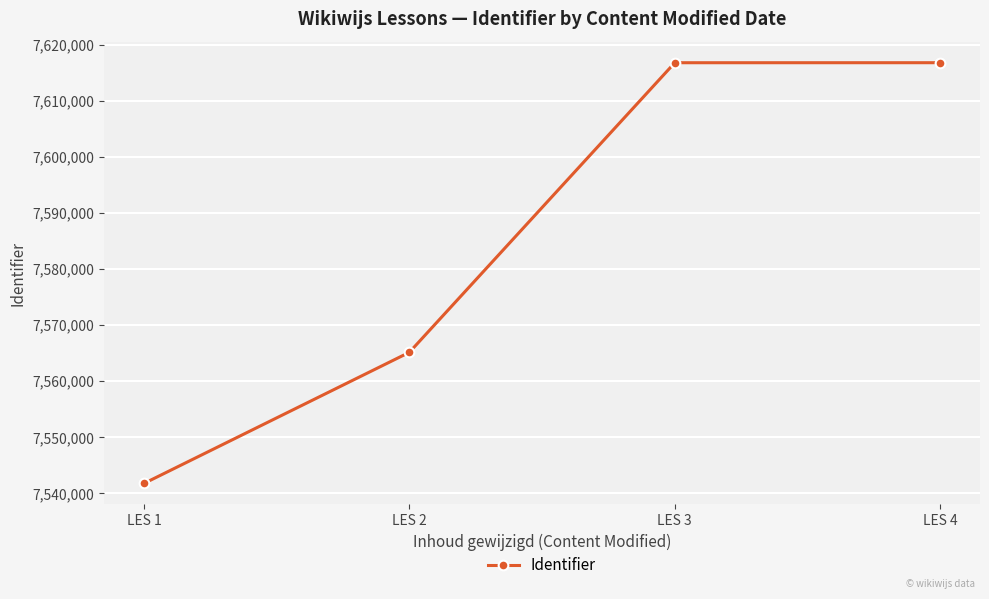

What is the value of the 3rd point from the left?

7616782